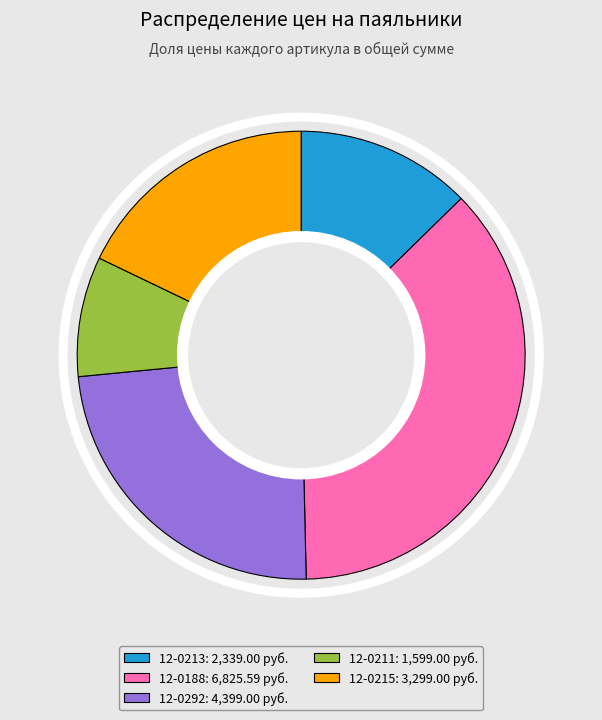

Is 12-0213 the majority of the pie?

No